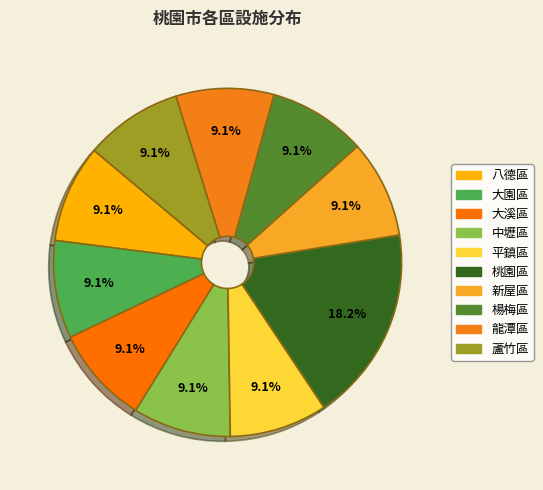

Is it true that 八德區 is 16% of the pie?

False